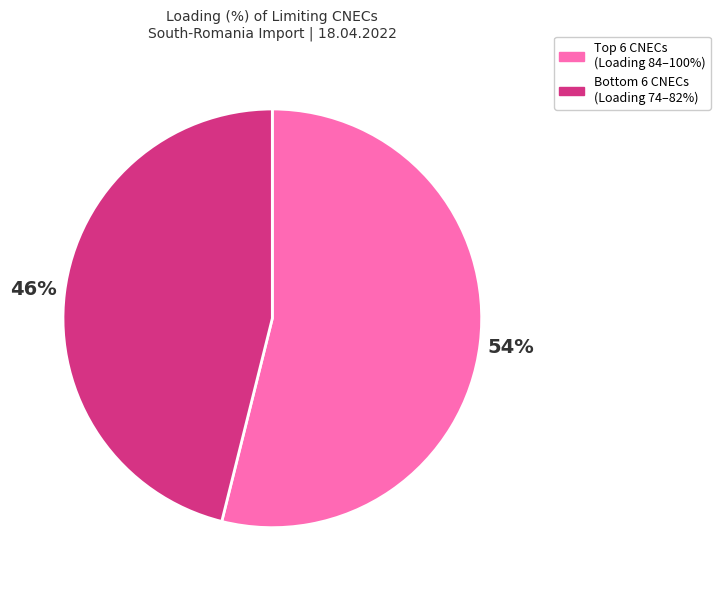

Which category has the biggest portion of the pie?

Top 6 CNECs (Loading 84–100%)